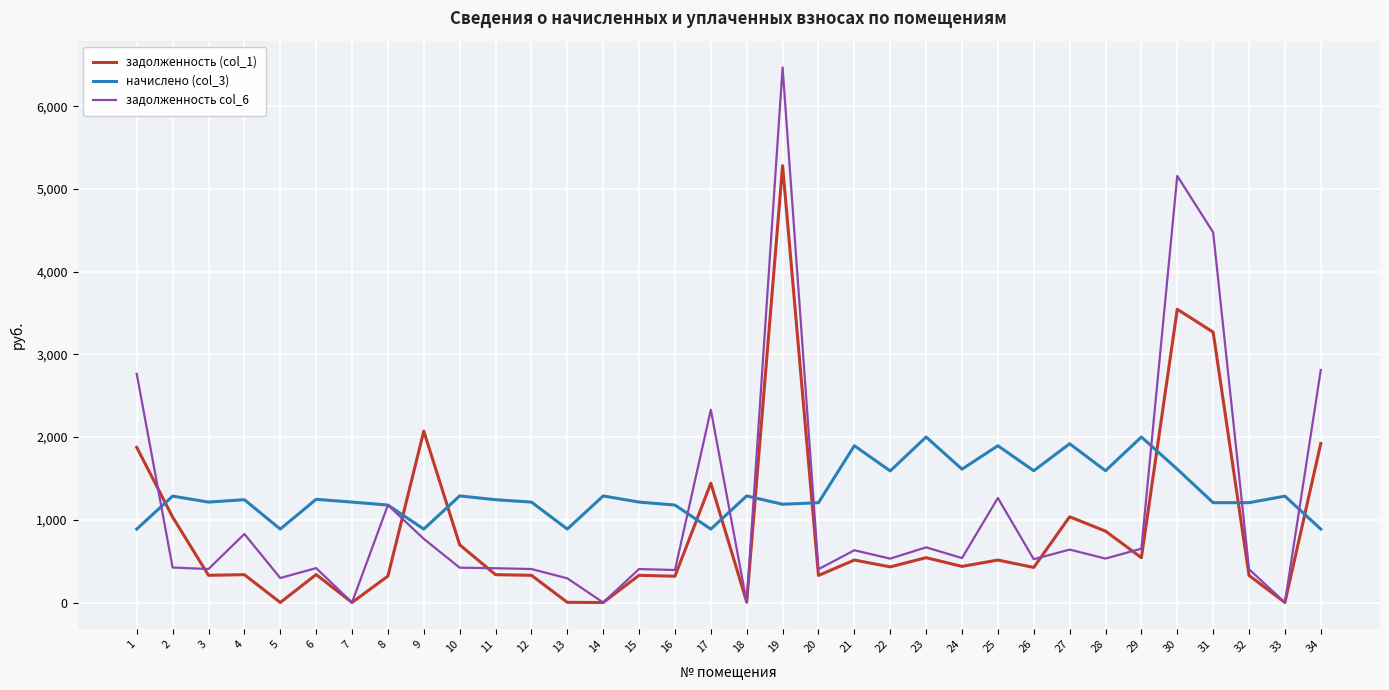

The value of задолженность (col_1) at 31 is 3269.5. True or false?

True